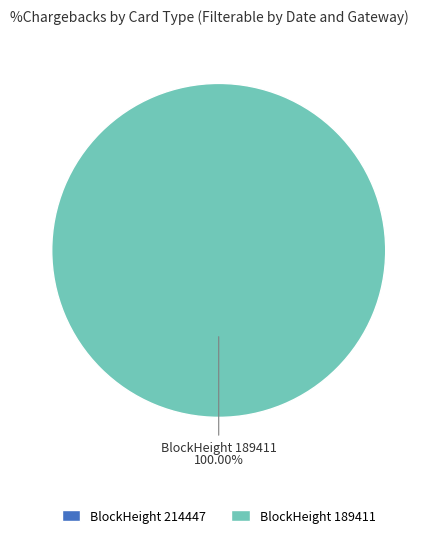

Between BlockHeight 189411 and BlockHeight 214447, which is larger?

BlockHeight 189411